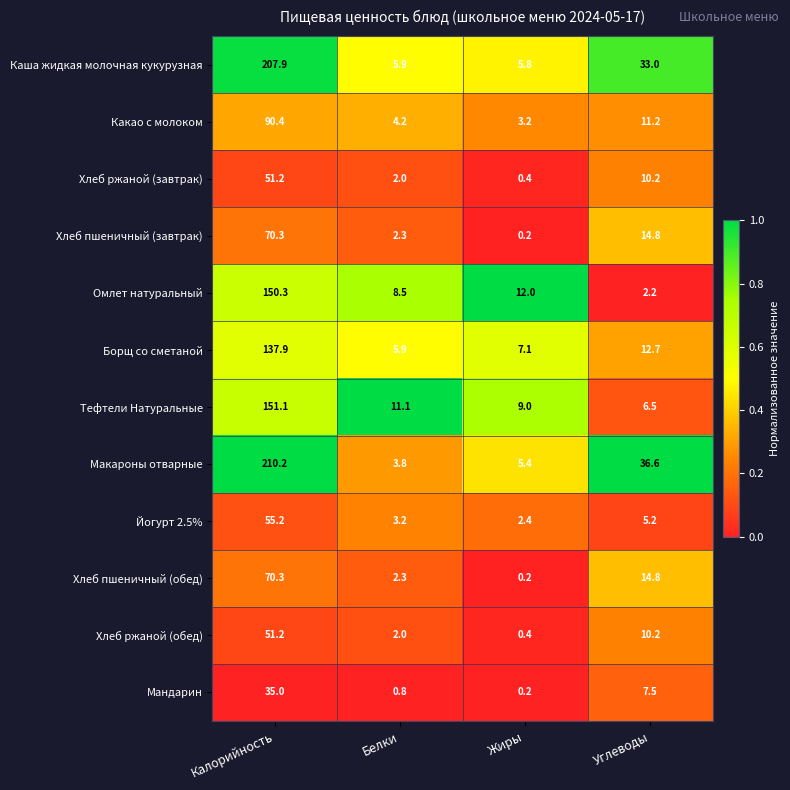

Rank the categories by Макароны отварные value from highest to lowest.

Калорийность, Углеводы, Жиры, Белки